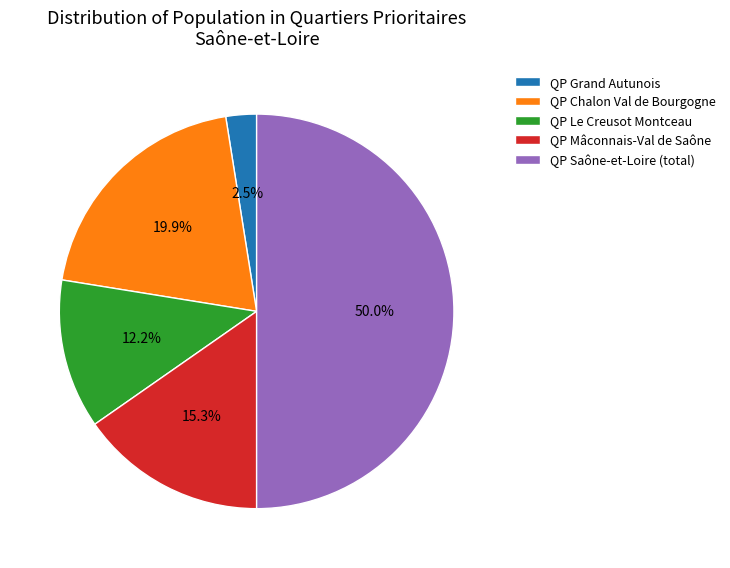

Rank the categories by value from highest to lowest.

QP Saône-et-Loire (total), QP Chalon Val de Bourgogne, QP Mâconnais-Val de Saône, QP Le Creusot Montceau, QP Grand Autunois